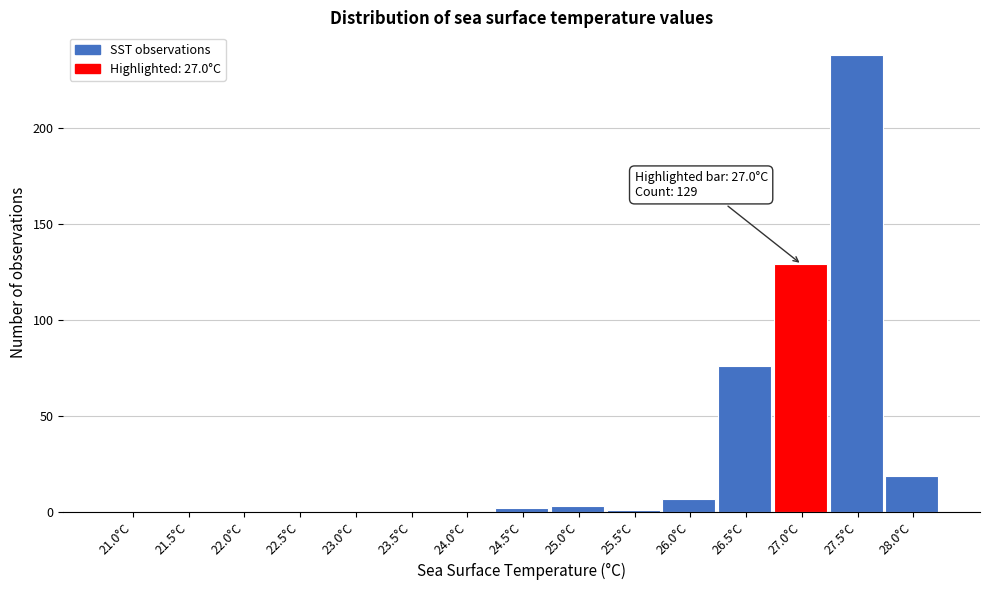

Reading left to right, transcribe all the data shown in this chart.

21.0°C=0	21.5°C=0	22.0°C=0	22.5°C=0	23.0°C=0	23.5°C=0	24.0°C=0	24.5°C=2	25.0°C=3	25.5°C=1	26.0°C=7	26.5°C=76	27.0°C=129	27.5°C=238	28.0°C=19